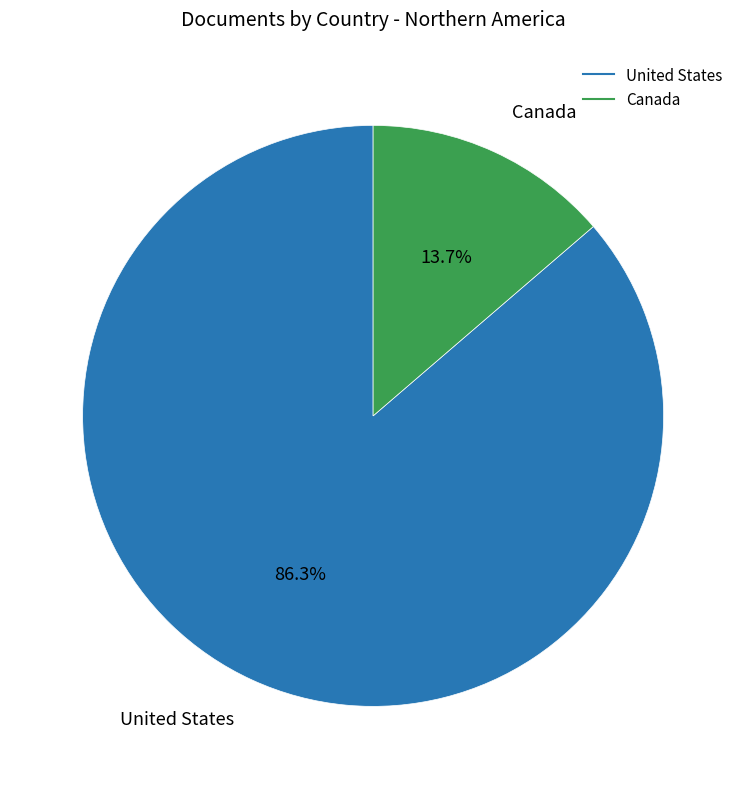

How many slices are in this pie chart?

2